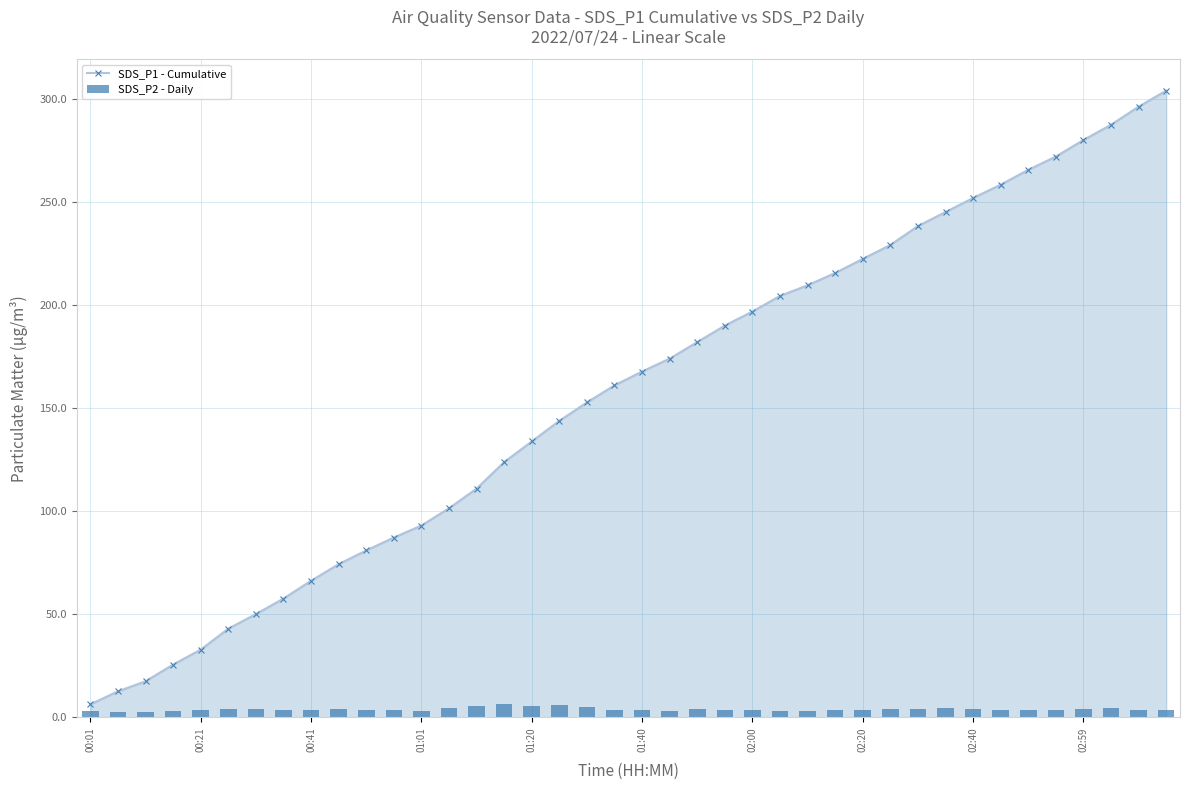

How many series are shown in this chart?

2